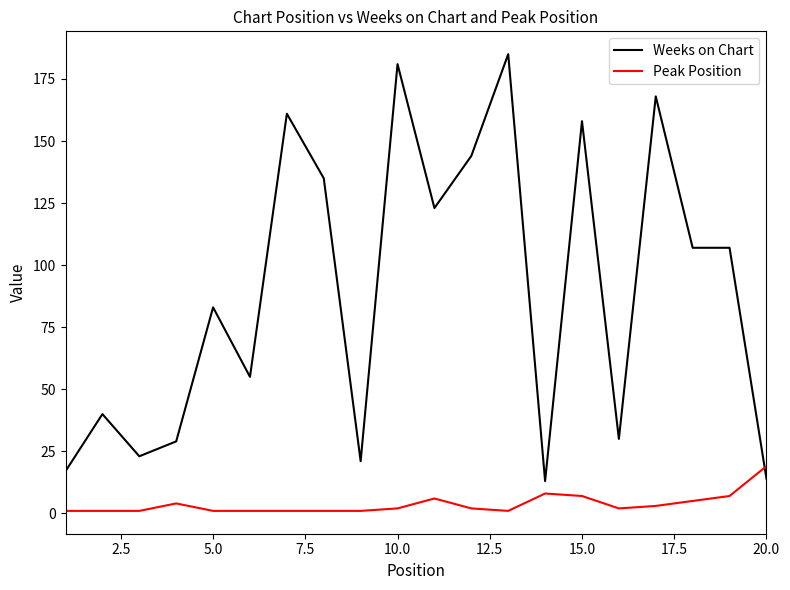

Which series has the widest spread of values?

Weeks on Chart